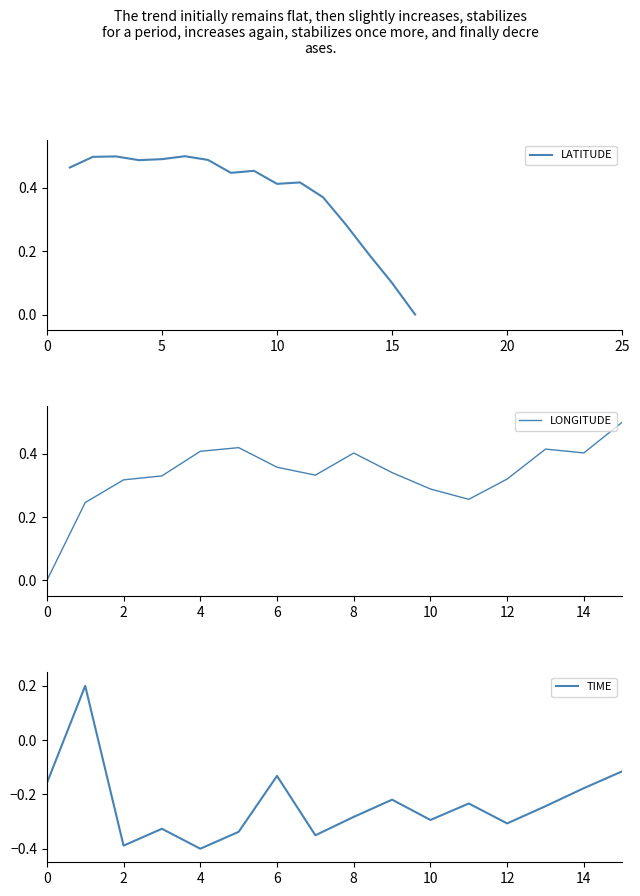

Reading left to right, what are all the values shown in this chart?

LATITUDE: 0.5	0.5	0.5	0.5	0.5	0.5	0.5	0.4	0.5	0.4	0.4	0.4	0.3	0.2	0.1	0.0
LONGITUDE: 0.0	0.2	0.3	0.3	0.4	0.4	0.4	0.3	0.4	0.3	0.3	0.3	0.3	0.4	0.4	0.5
TIME: -0.2	0.2	-0.4	-0.3	-0.4	-0.3	-0.1	-0.4	-0.3	-0.2	-0.3	-0.2	-0.3	-0.2	-0.2	-0.1